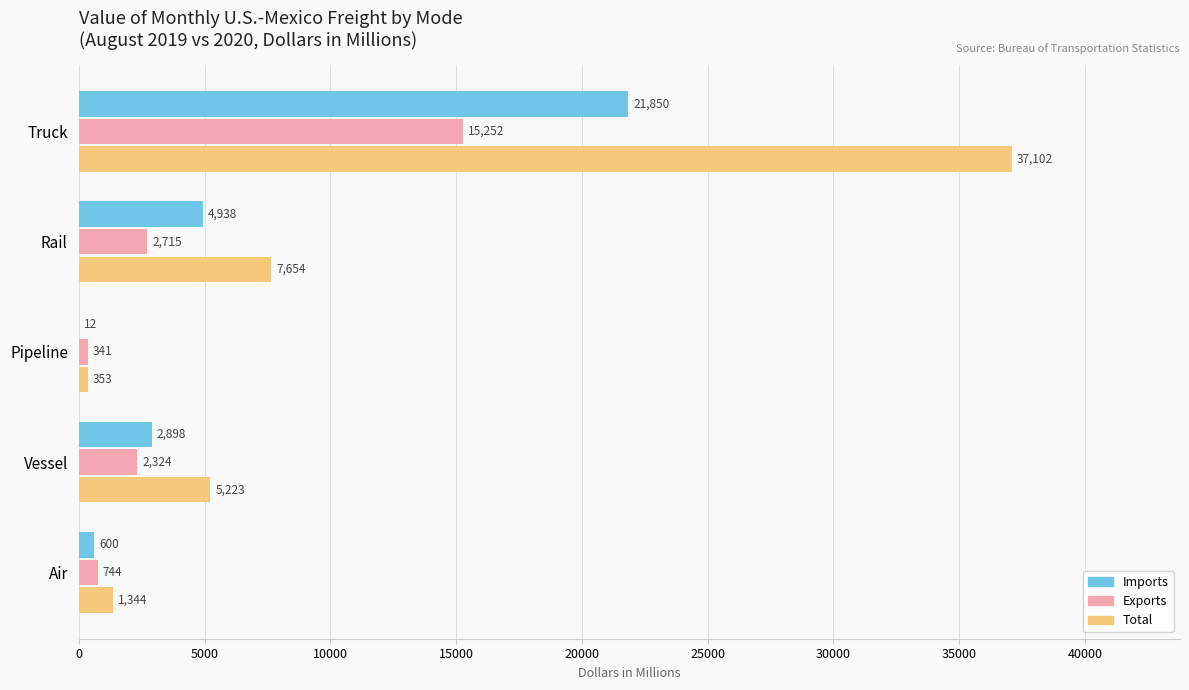

Which series has the widest spread of values?

Total